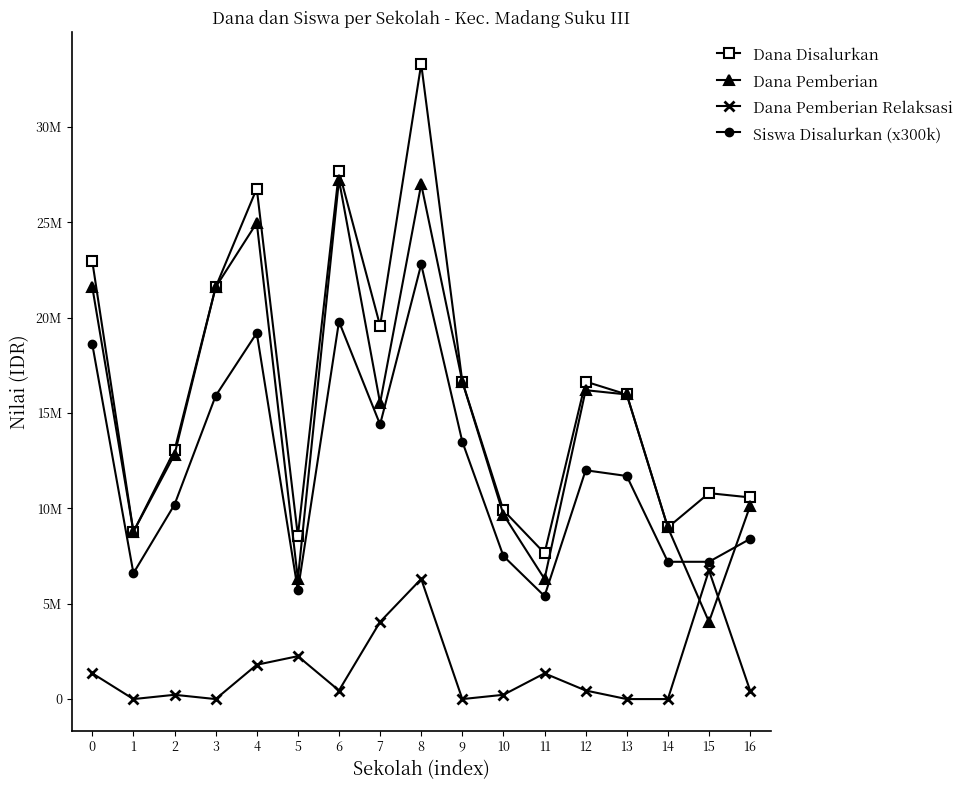

Reading left to right, extract all data points from this chart.

Dana Disalurkan: 22950000	8775000	13050000	21600000	26775000	8550000	27675000	19575000	33300000	16650000	9900000	7650000	16650000	15975000	9000000	10800000	10575000
Dana Pemberian: 21600000	8775000	12825000	21600000	24975000	6300000	27225000	15525000	27000000	16650000	9675000	6300000	16200000	15975000	9000000	4050000	10125000
Dana Pemberian Relaksasi: 1350000	0	225000	0	1800000	2250000	450000	4050000	6300000	0	225000	1350000	450000	0	0	6750000	450000
Siswa Disalurkan (x300k): 18600000	6600000	10200000	15900000	19200000	5700000	19800000	14400000	22800000	13500000	7500000	5400000	12000000	11700000	7200000	7200000	8400000